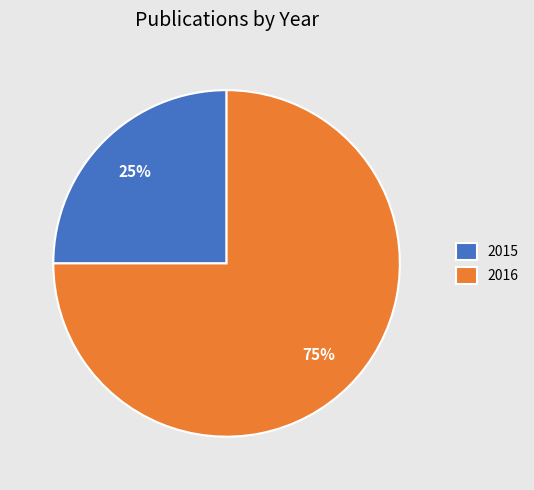

Does any single category account for the majority?

Yes